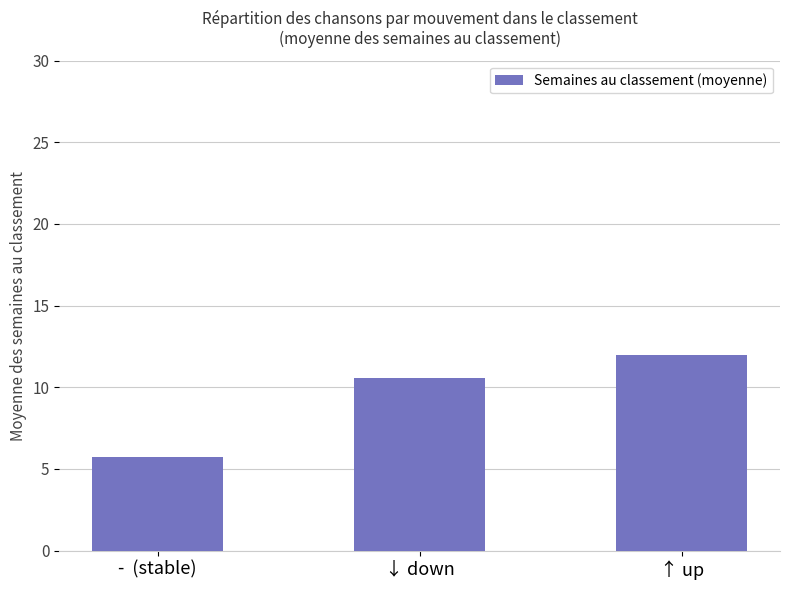

Is it true that the value at ↑ up is 12.0?

True